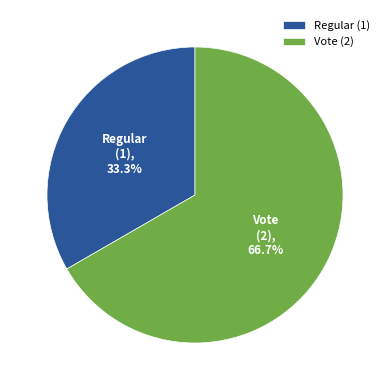

To the nearest percent, what percentage of the pie is Regular?

33%